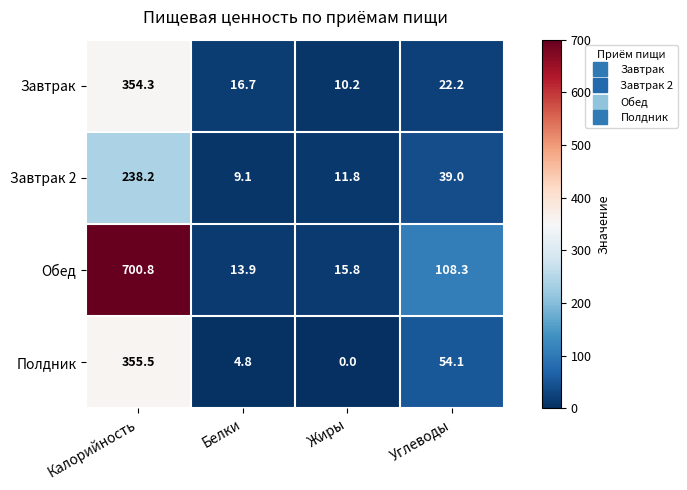

True or false: Обед has a value of 165.3 at Углеводы.

False